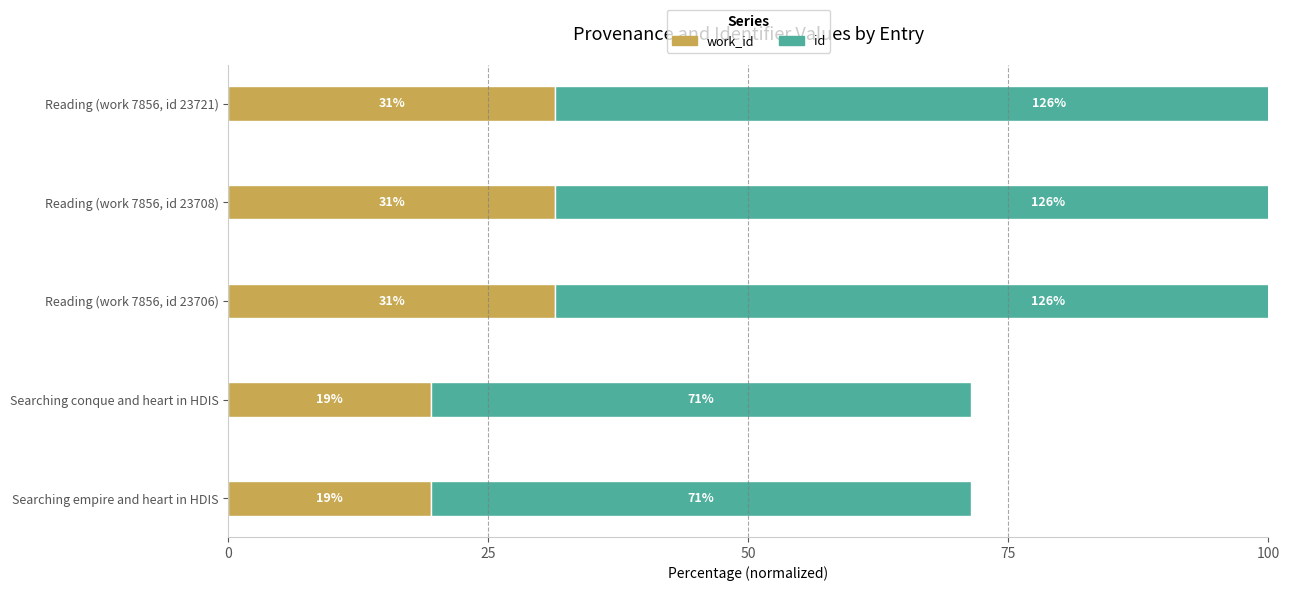

Reading right to left, what are all the values shown in this chart?

work_id: 31.4	31.4	31.4	19.5	19.5
id: 94.9	94.8	94.8	51.9	51.9